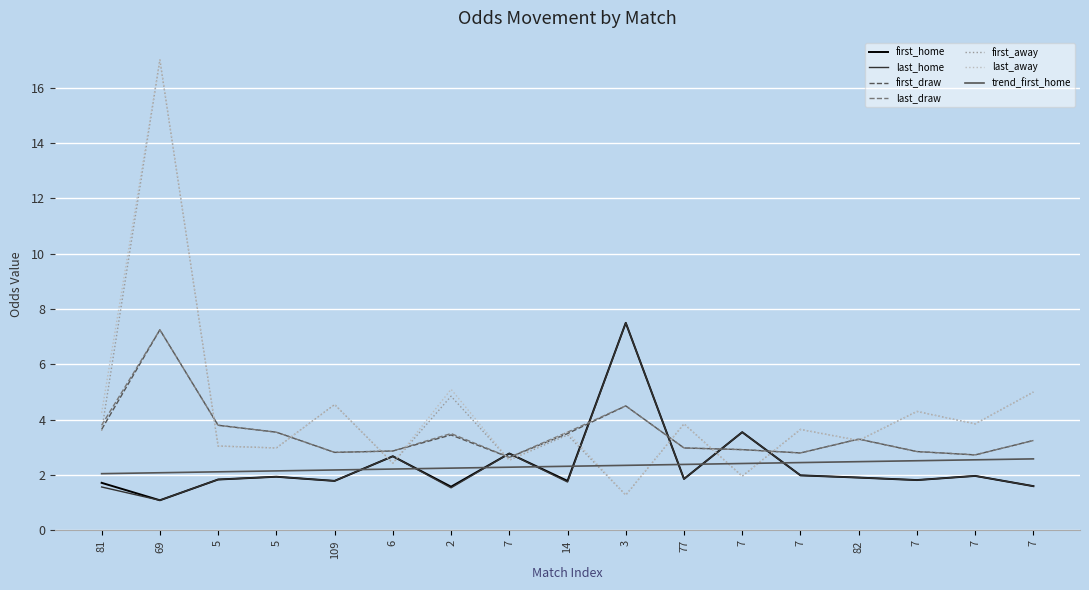

What are all the series names shown in the legend?

first_home, last_home, first_draw, last_draw, first_away, last_away, trend_first_home